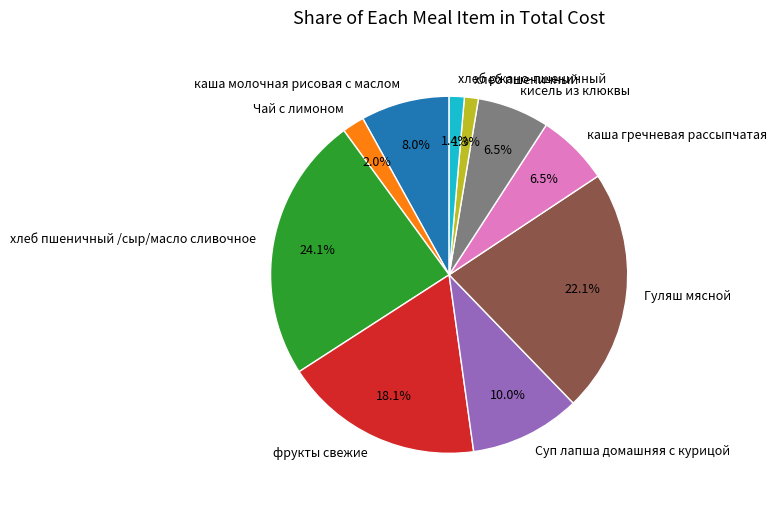

Is there a majority slice in this chart?

No